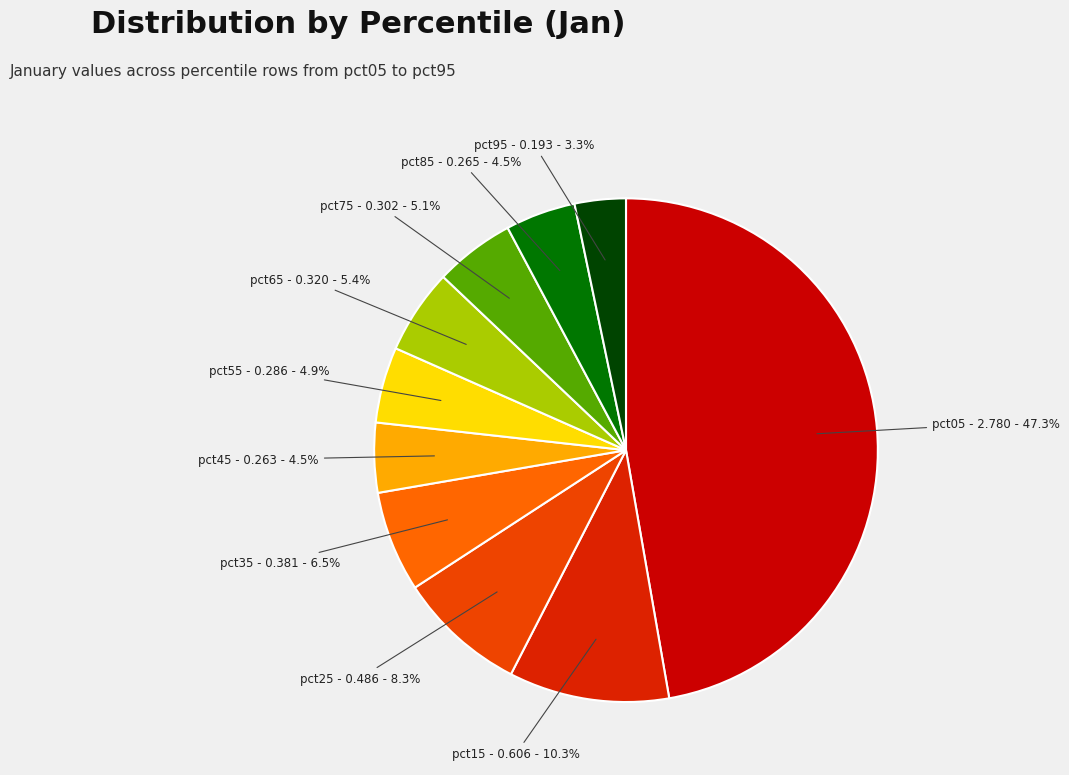

What percentage is NOT represented by pct95?

96.7%